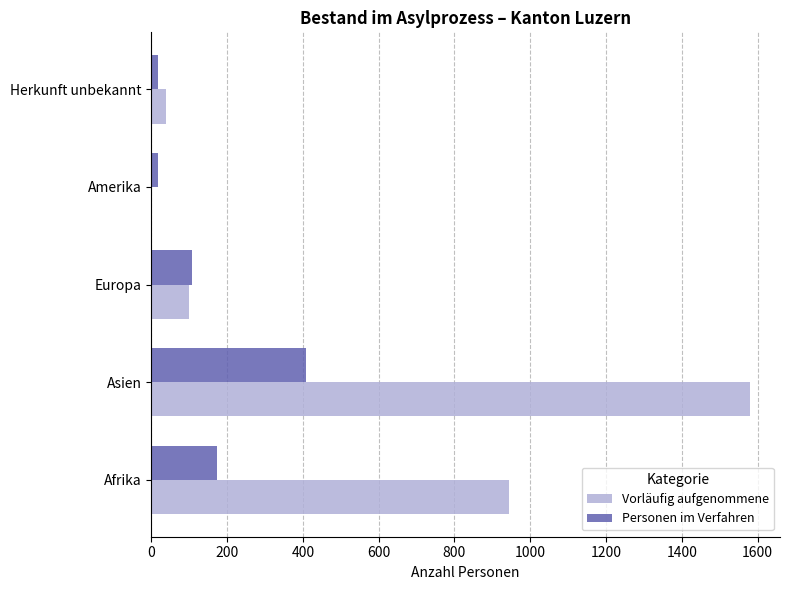

Which label corresponds to the largest value in the chart?

Asien